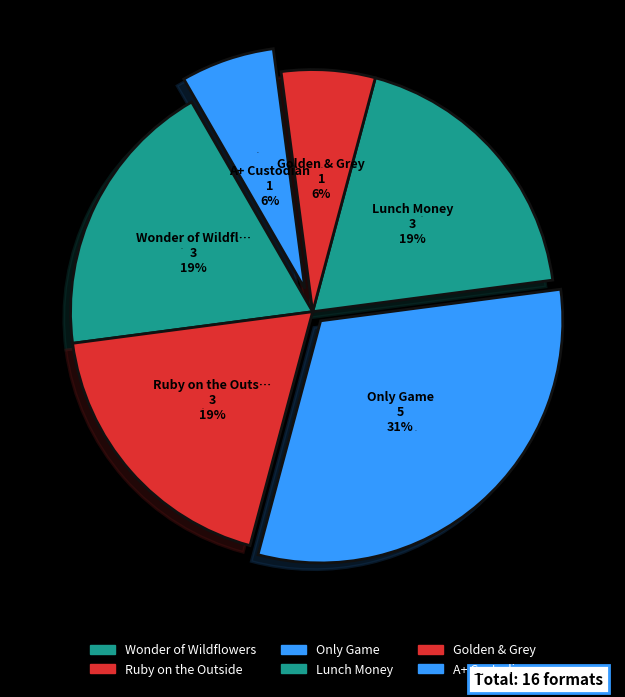

True or false: Wonder of Wildflowers accounts for 19% of the total.

True